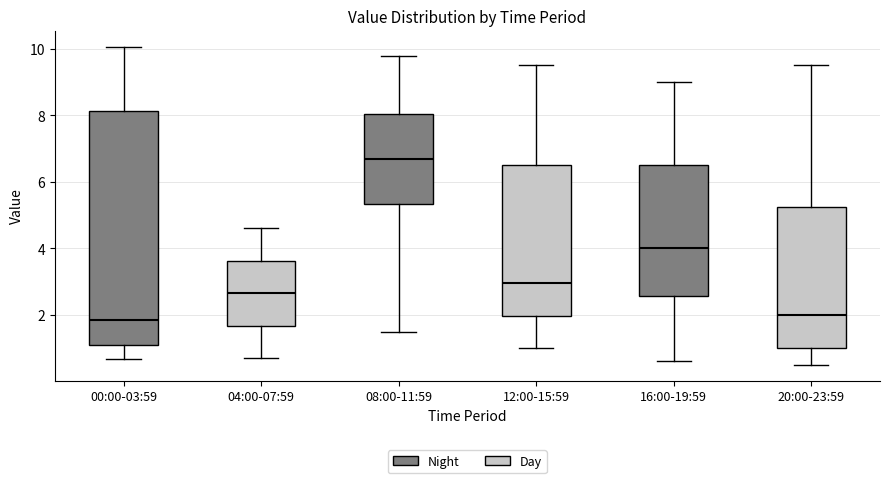

Which box is the tallest, from its lower edge to its upper edge?

00:00-03:59